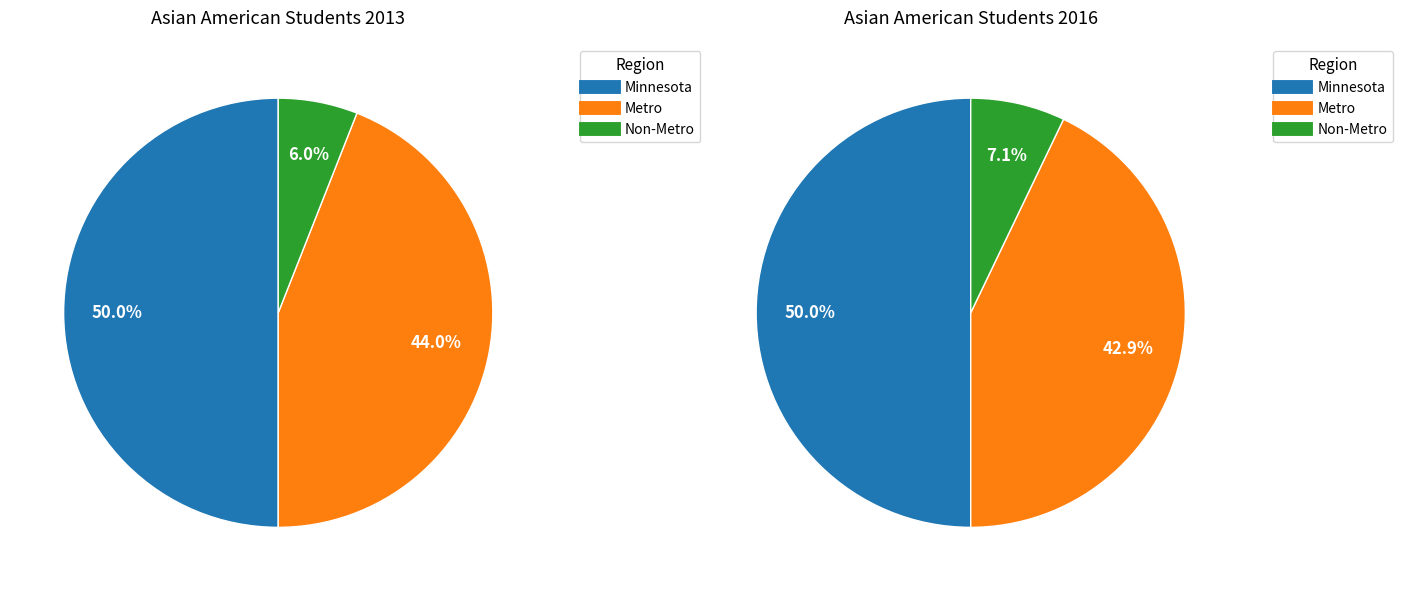

Which category has the smallest portion of the pie?

Non-Metro